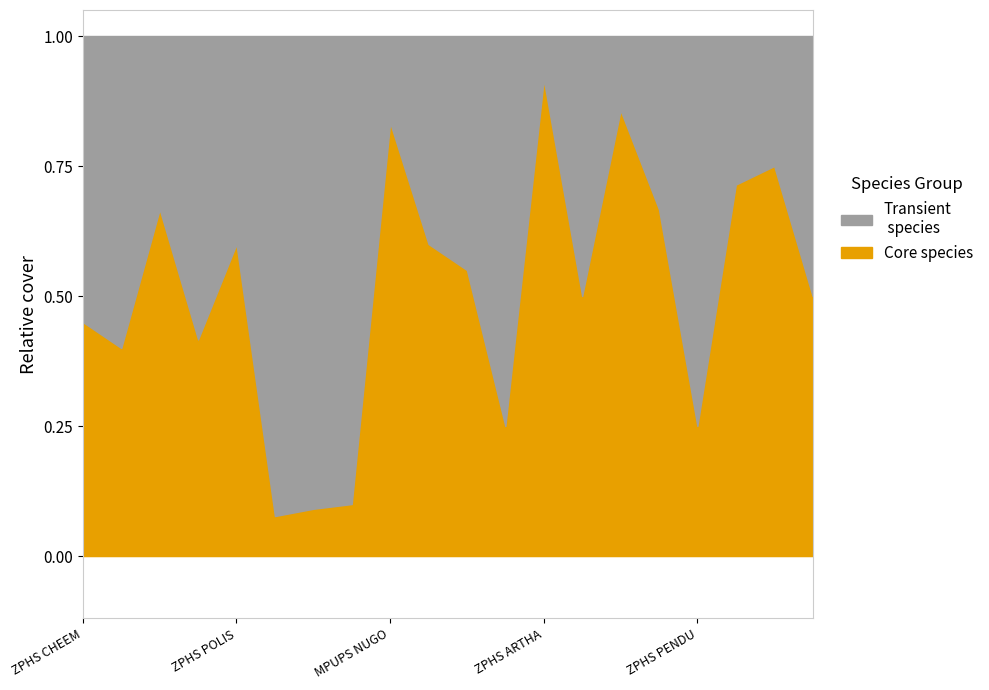

What position from the left is ZPHS ADAVINEKKALAMM?

6